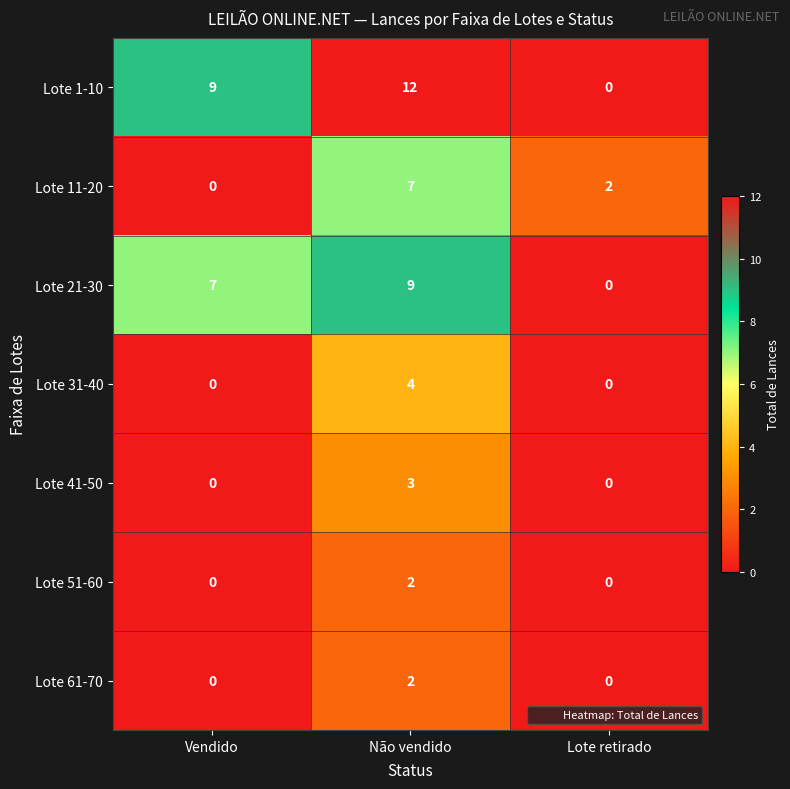

Which series has the widest spread of values?

Lote 1-10